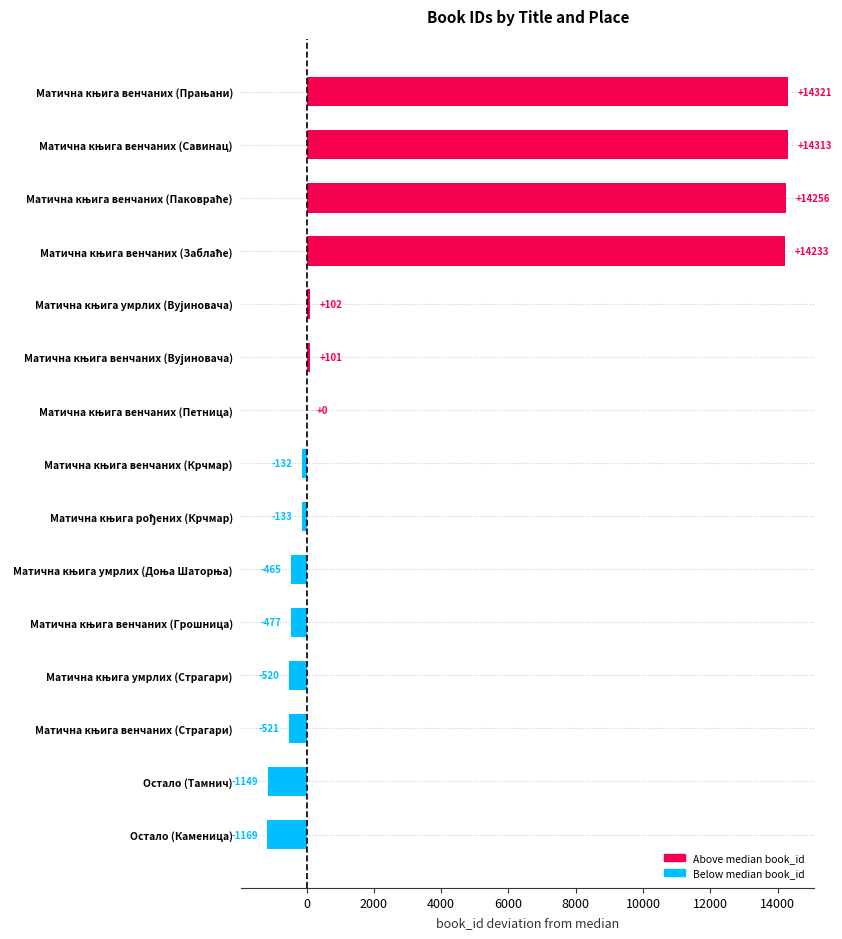

What is the sum of all values?

52760